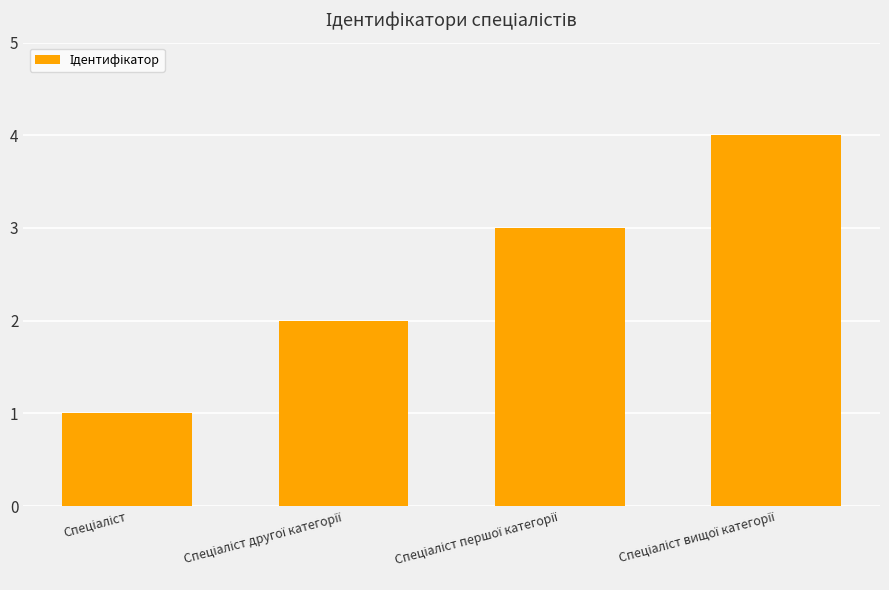

What is the sum of all values?

10